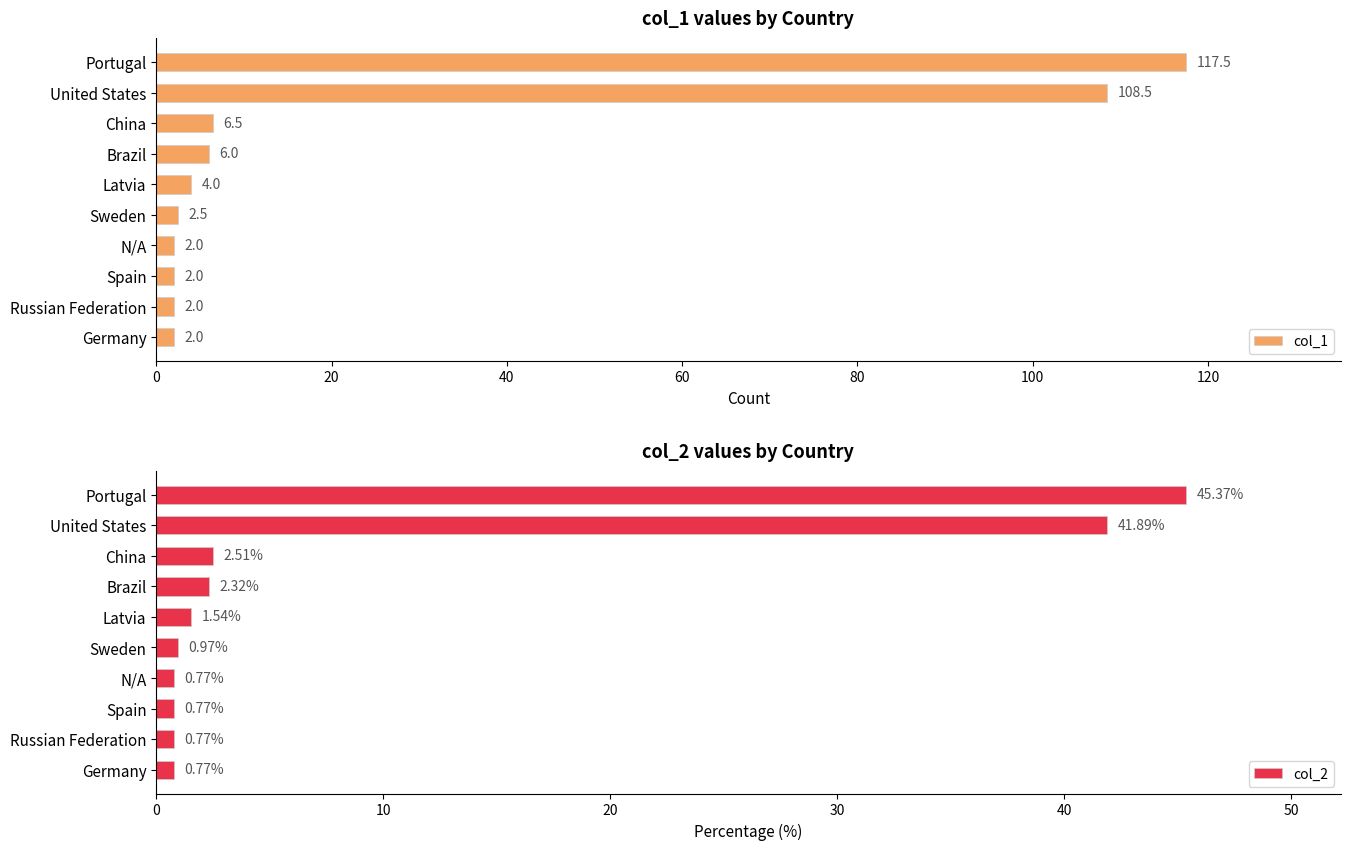

Which series has the largest total across all categories?

col_1